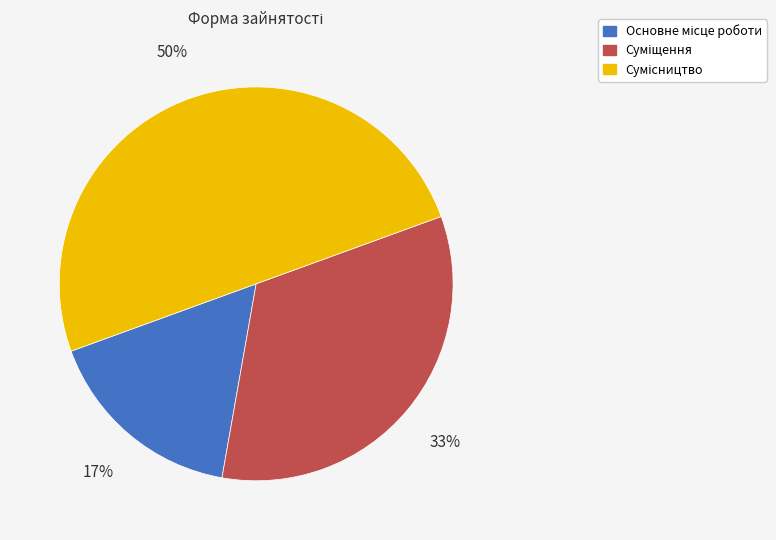

How many slices are in this pie chart?

3